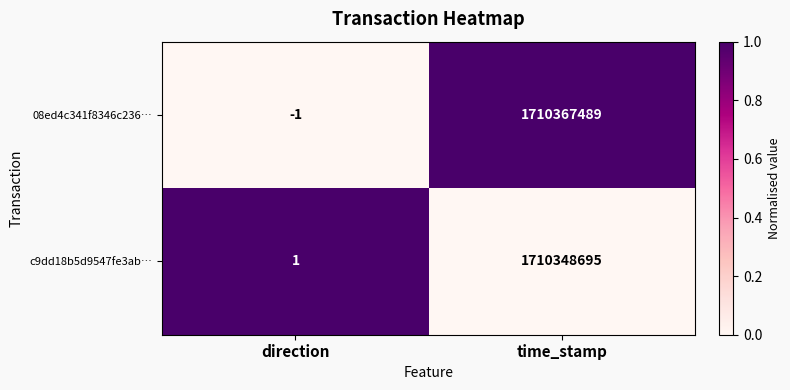

True or false: 08ed4c341f8346c236… has a value of 0 at direction.

False